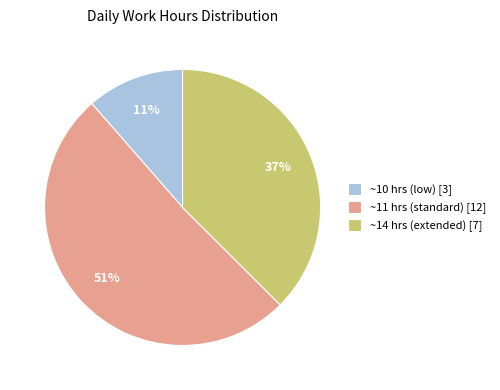

Approximately how many times larger is the value at ~11 hrs (standard) [12] compared to ~14 hrs (extended) [7]?

1.4